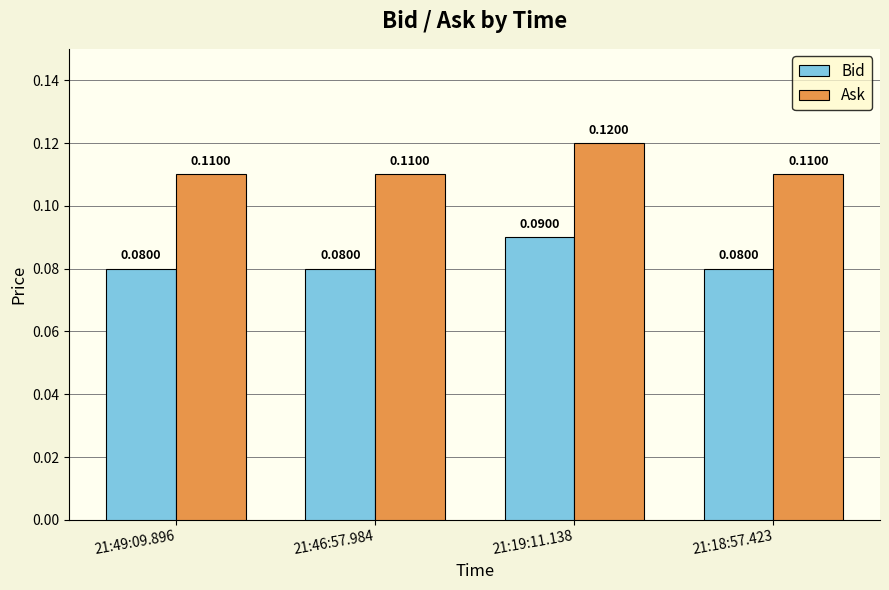

At 21:46:57.984, list the series in order from smallest to largest.

Bid, Ask